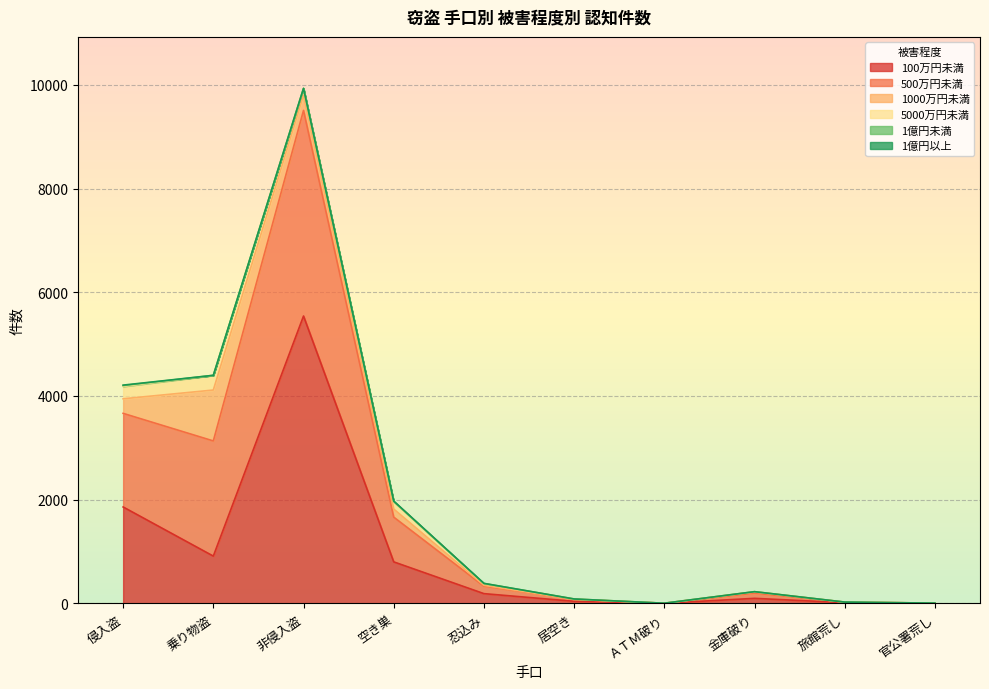

At which label does 1億円以上 reach its peak?

侵入盗